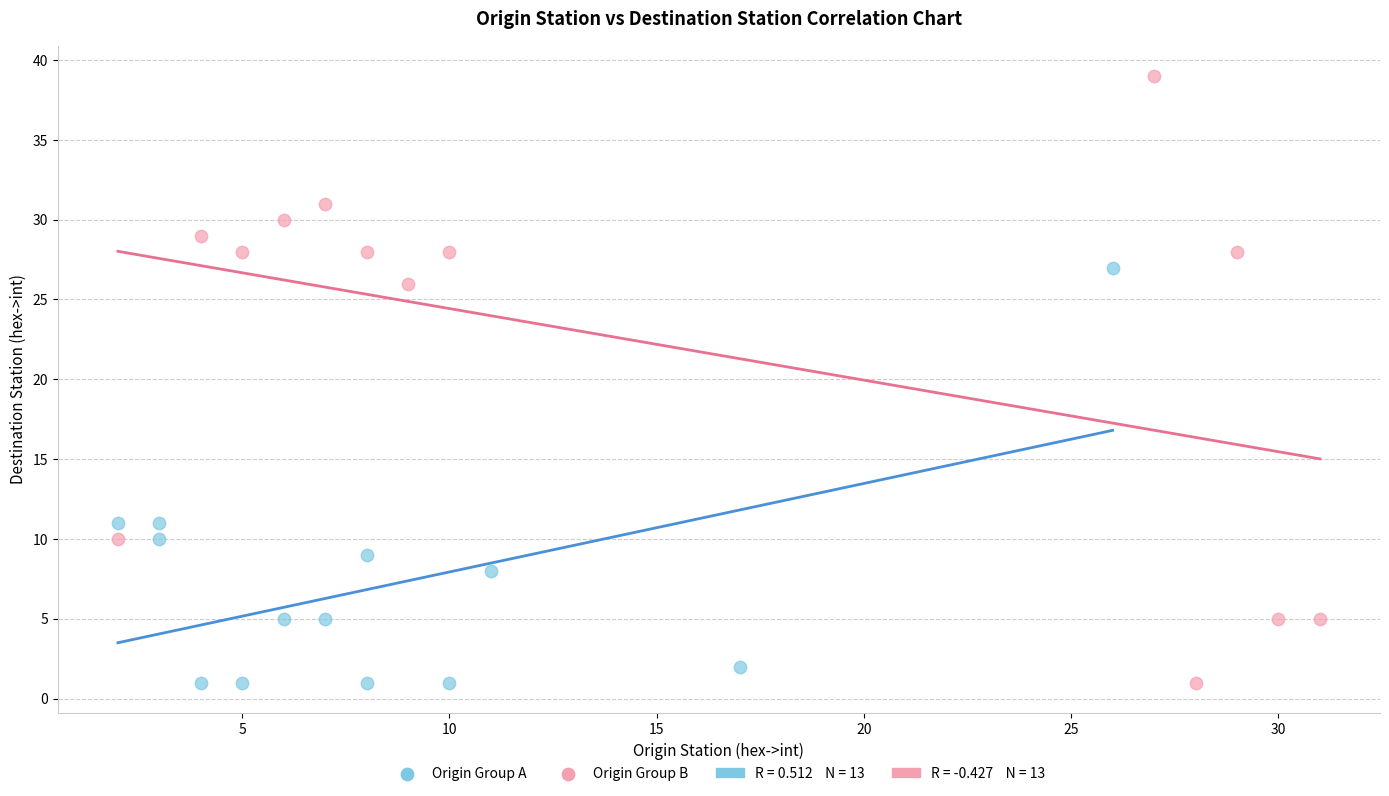

Which series has the largest Y range (max minus min)?

Origin Group B